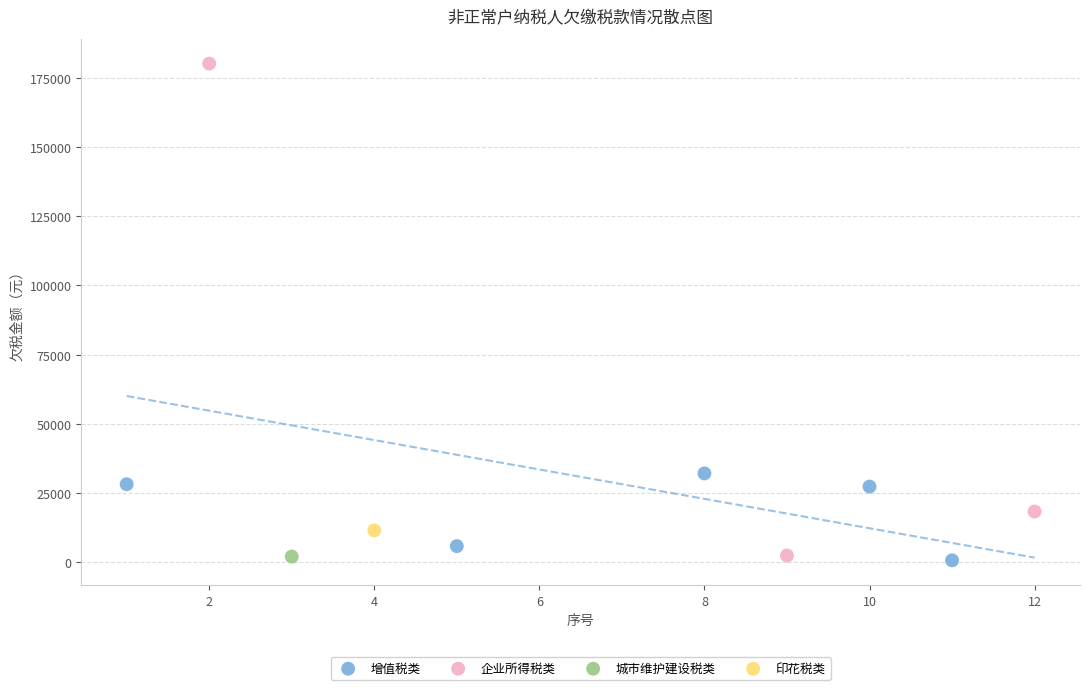

What are all the series names shown in the legend?

增值税类, 企业所得税类, 城市维护建设税类, 印花税类